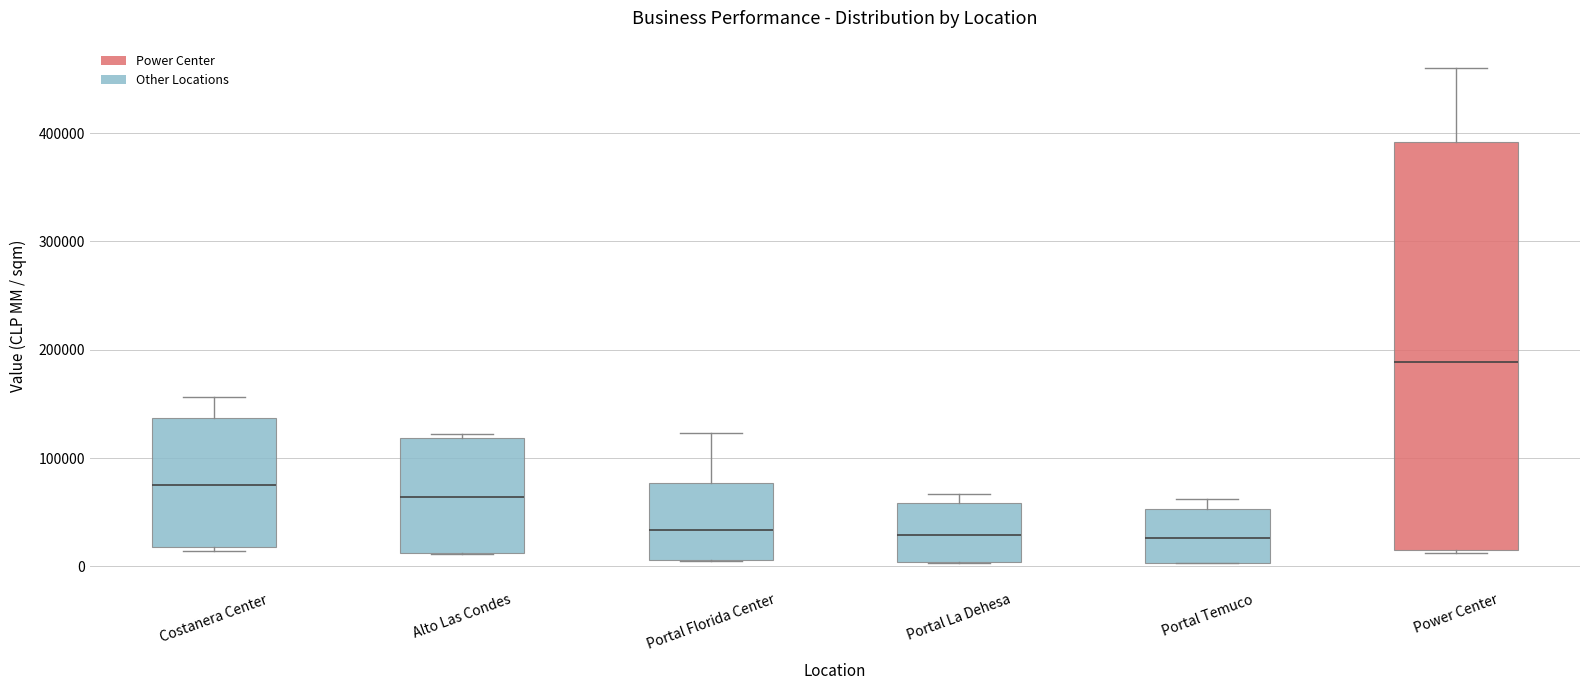

Where does the median line of the box for Portal Temuco sit on the y-axis? The values are not printed on the chart, so give them approximately, as read against the axis.

30000